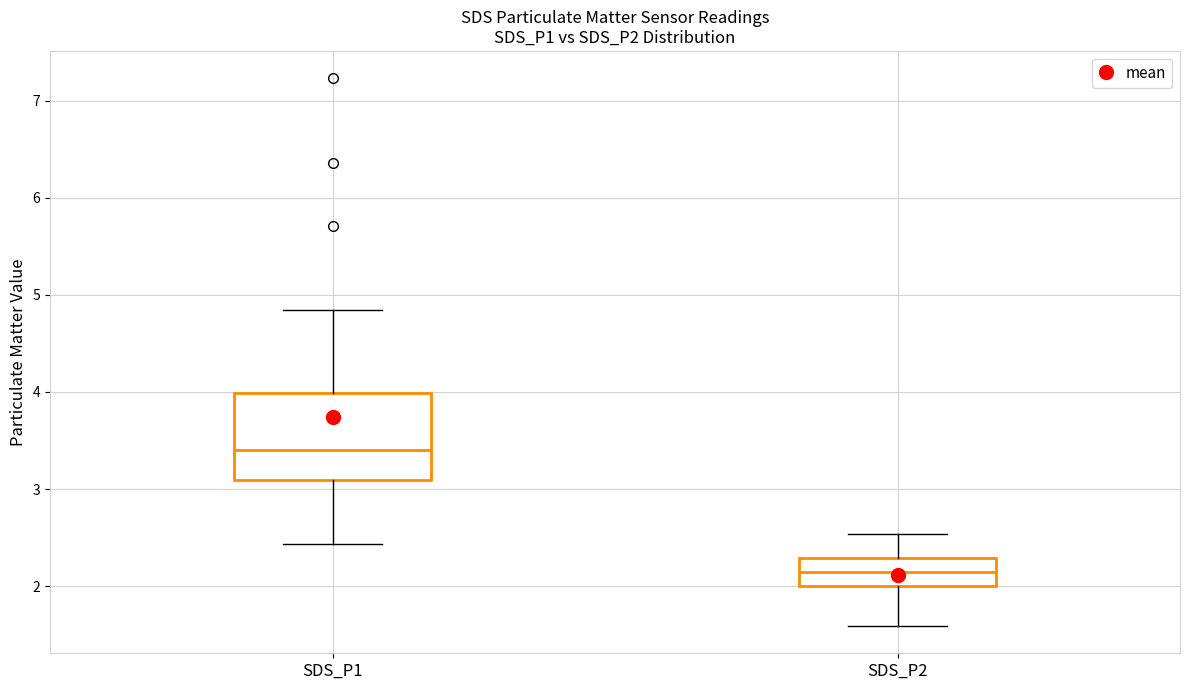

Reading left to right, transcribe this box plot: for each box, give where its median line is, the range the box spans, and where its two whiskers end, as read against the y-axis. The values are not printed on the chart, so give them approximately, as read against the axis.

SDS_P1: median 3.4, box 3.1 to 4.0, whiskers 2.4 to 4.8
SDS_P2: median 2.1, box 2.0 to 2.3, whiskers 1.6 to 2.5